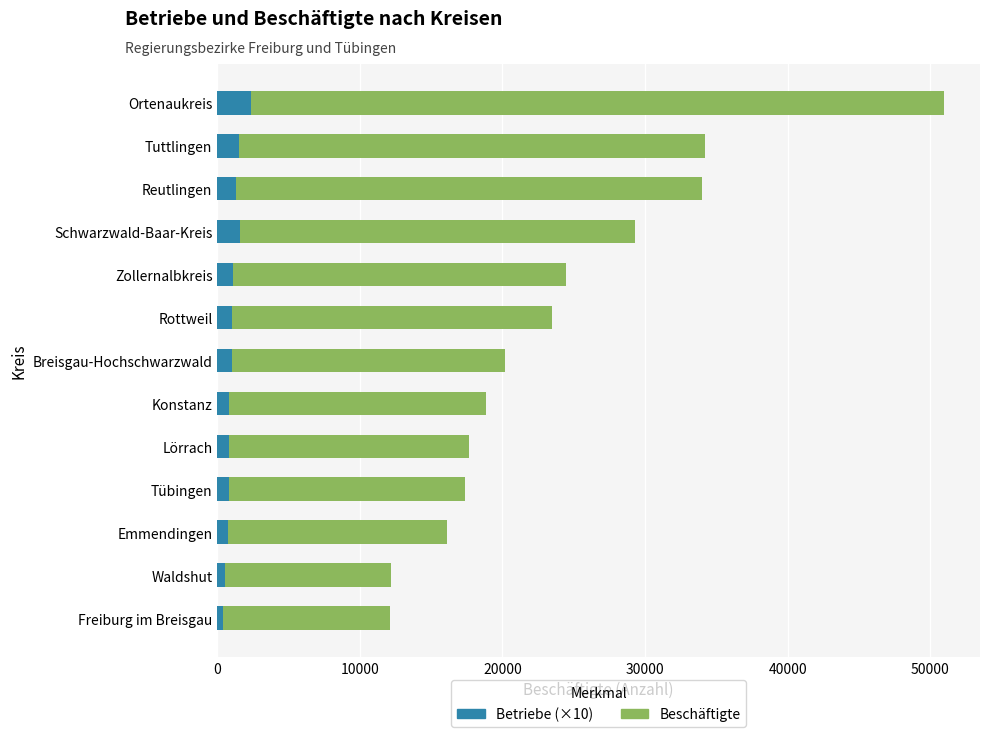

True or false: Betriebe (×10) has a value of 1290 at Reutlingen.

True